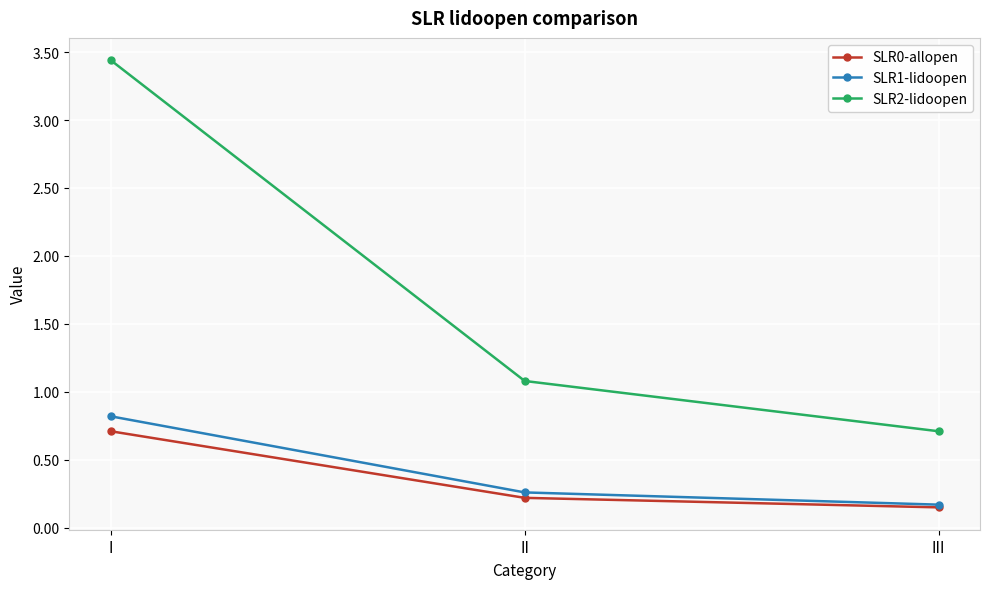

Rank the series by their maximum value, from lowest to highest.

SLR0-allopen, SLR1-lidoopen, SLR2-lidoopen